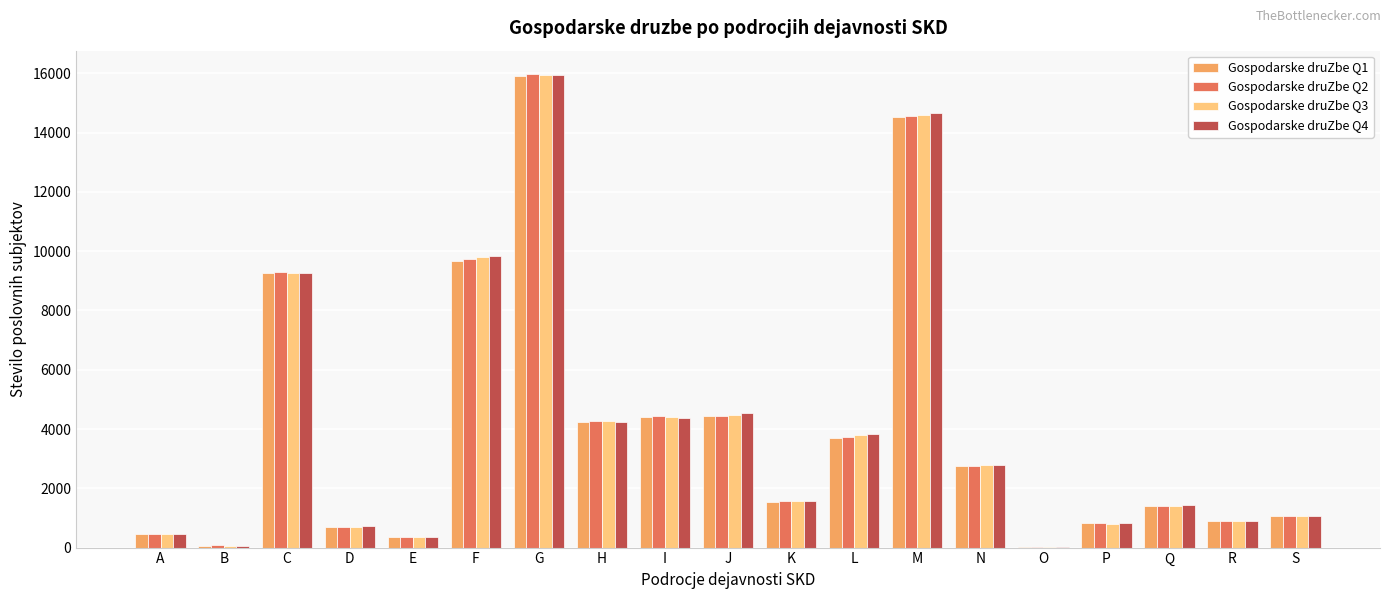

What are all the series names shown in the legend?

Gospodarske druZbe Q1, Gospodarske druZbe Q2, Gospodarske druZbe Q3, Gospodarske druZbe Q4